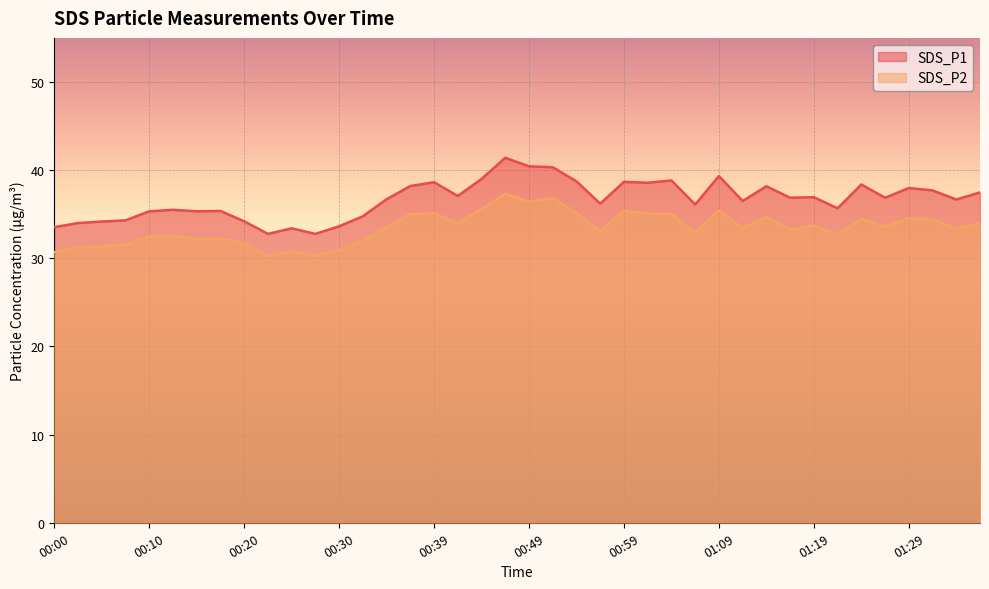

What is the sum of the SDS_P2 values at 00:37 and 00:39?

70.1